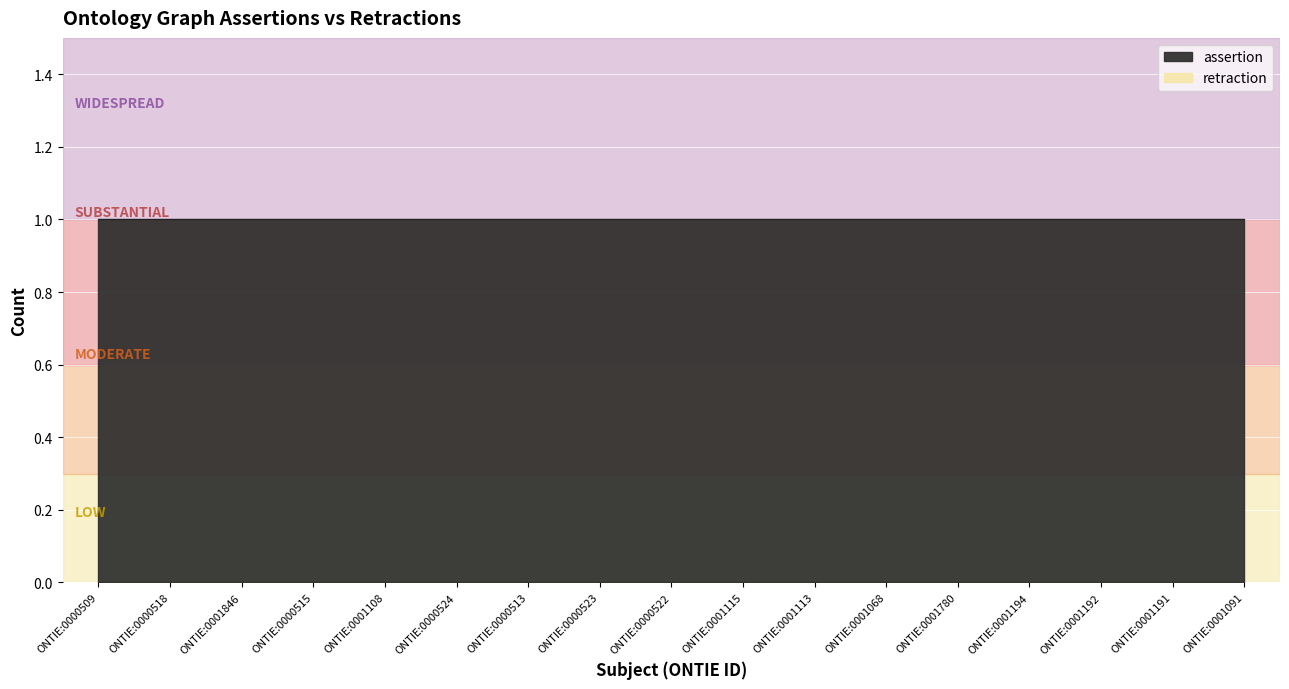

Rank the series by their average value, from highest to lowest.

assertion, retraction